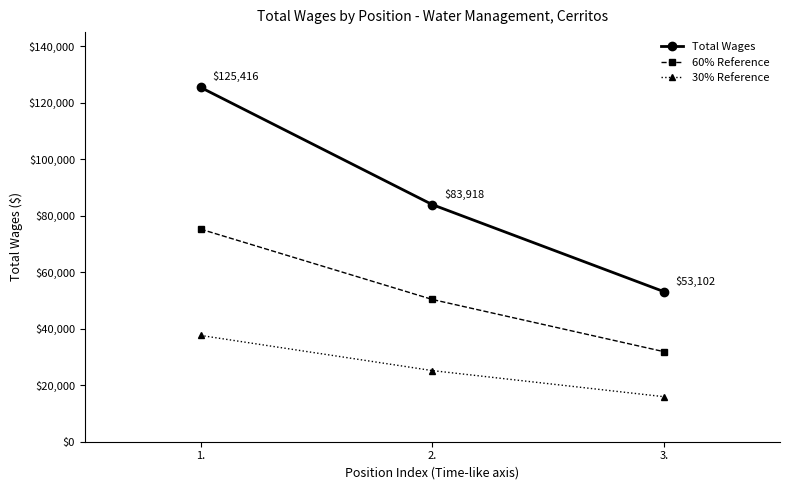

What is the total value across all series at 1.?

238290.4